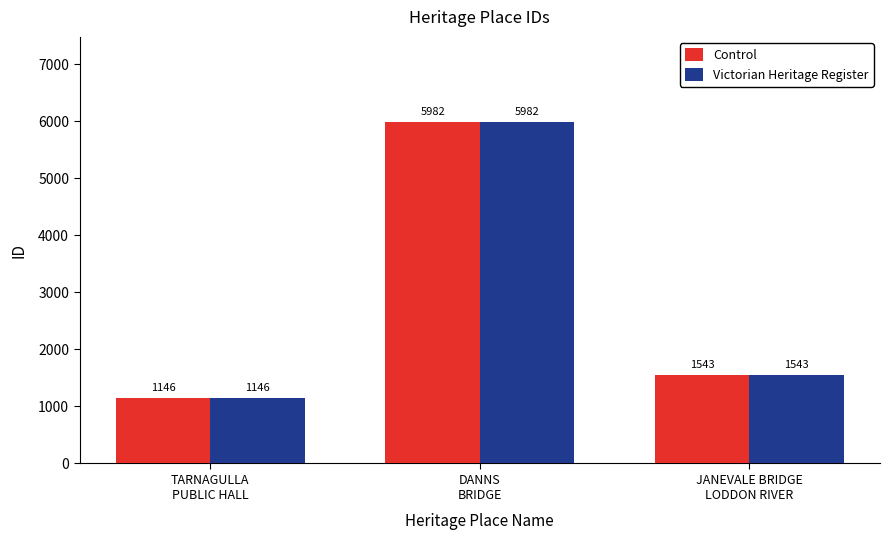

What is the total value across all series at TARNAGULLA
PUBLIC HALL?

2292